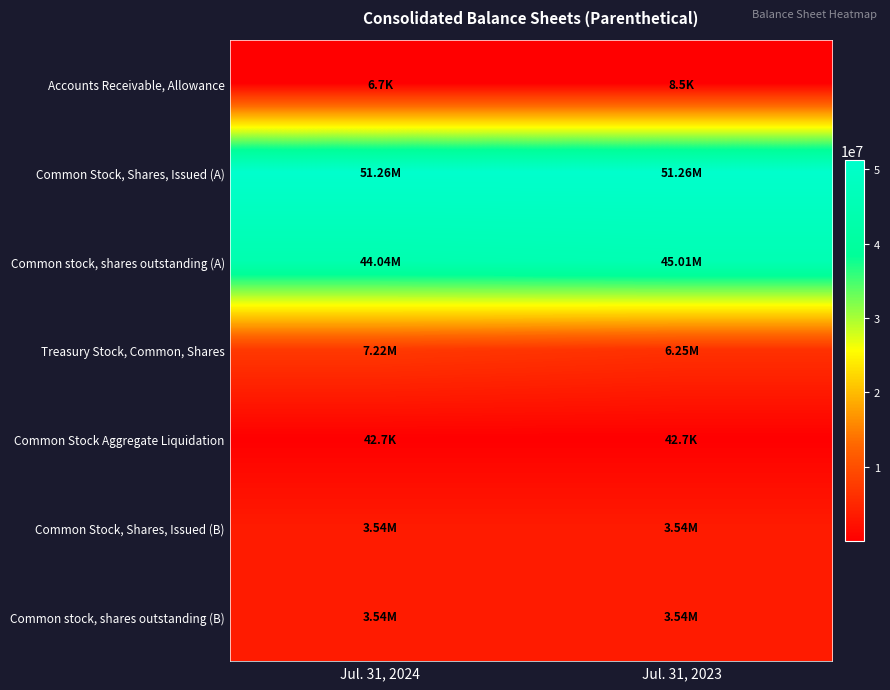

Which series has the largest total across all categories?

Common Stock, Shares, Issued (A)